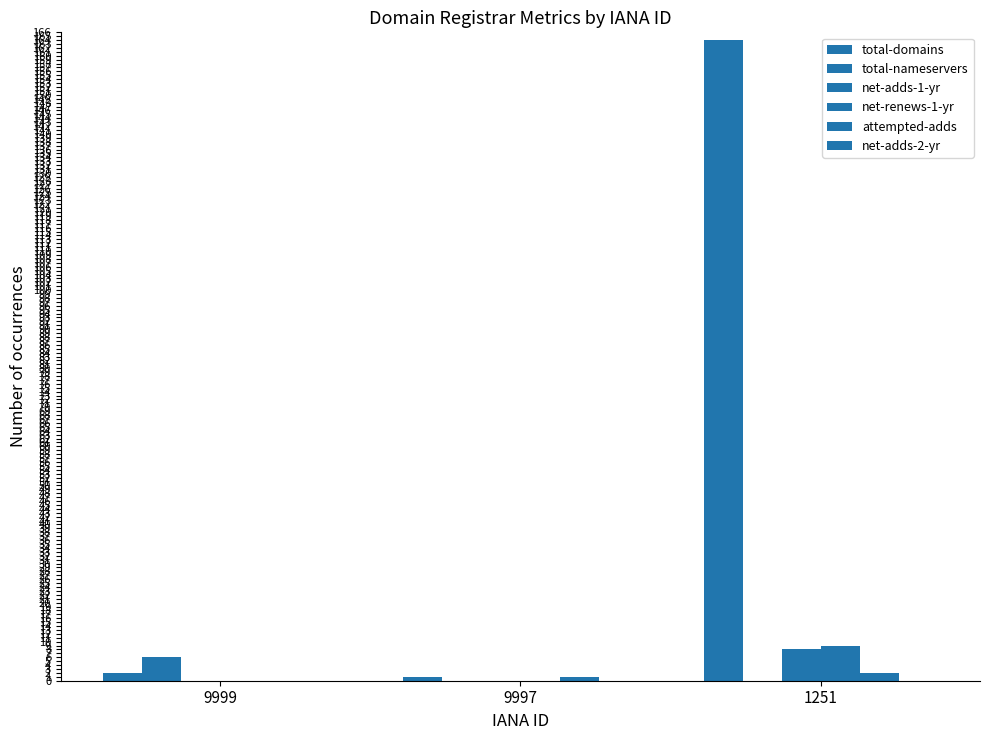

List the series in order of their peak value, lowest first.

net-adds-2-yr, attempted-adds, total-nameservers, net-adds-1-yr, net-renews-1-yr, total-domains